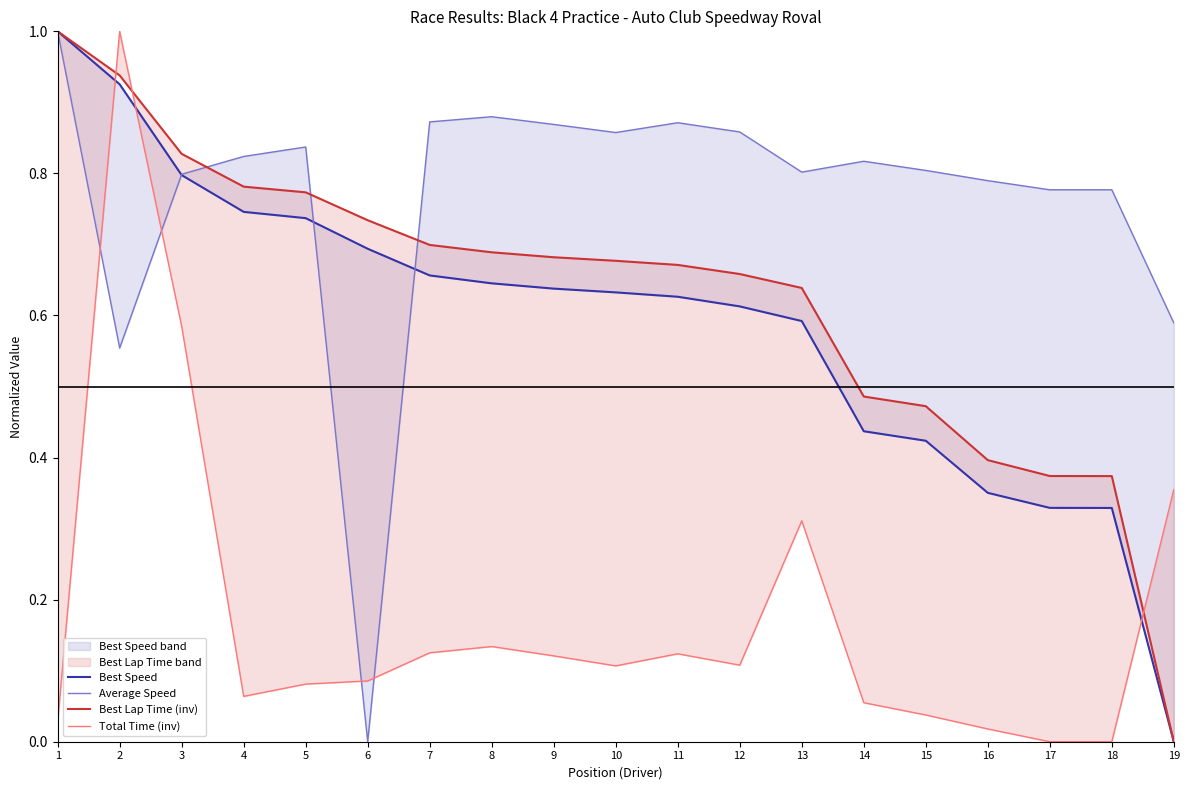

Which series has the largest total across all categories?

Average Speed